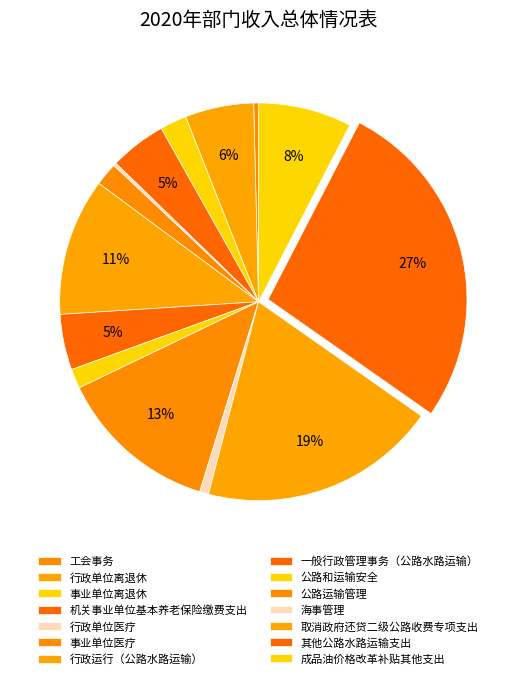

What is the smallest slice in the pie chart?

行政单位医疗